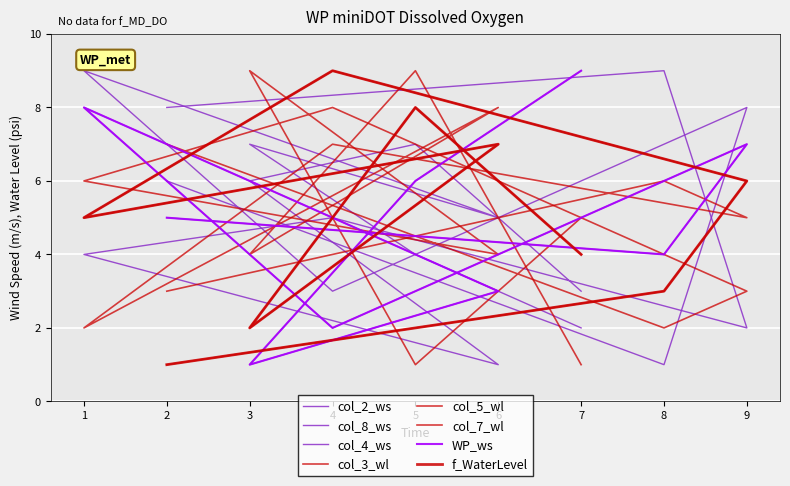

The col_5 series shows 7 at 7. True or false?

False